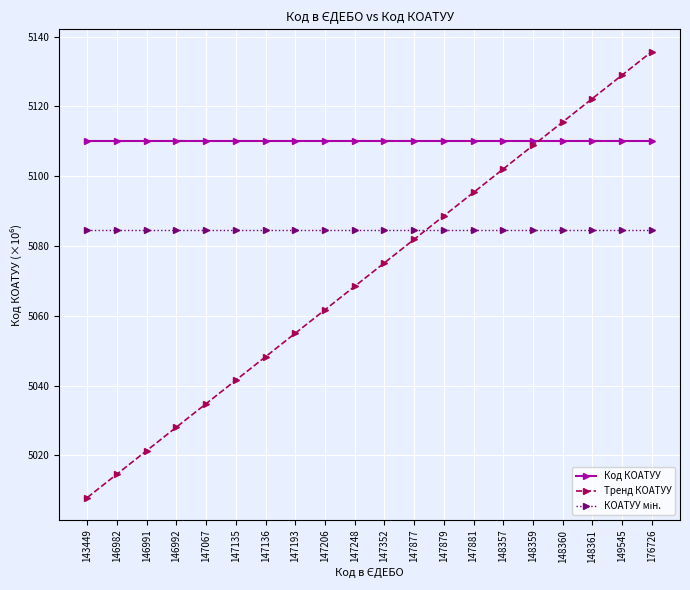

Which series has the largest range (max minus min)?

Тренд КОАТУУ